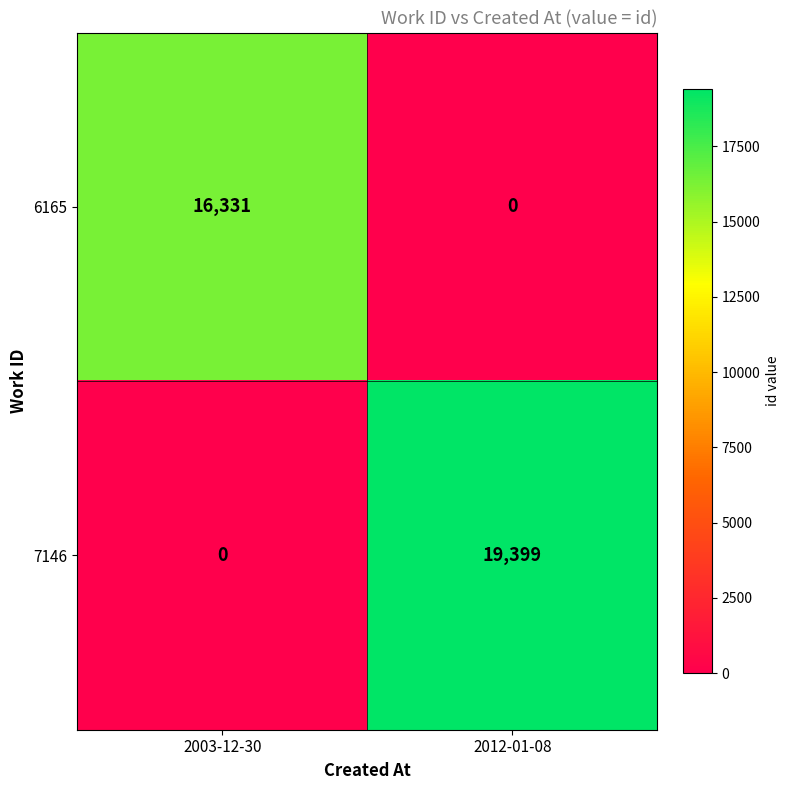

What is the difference between the 6165 values at 2012-01-08 and 2003-12-30?

16331